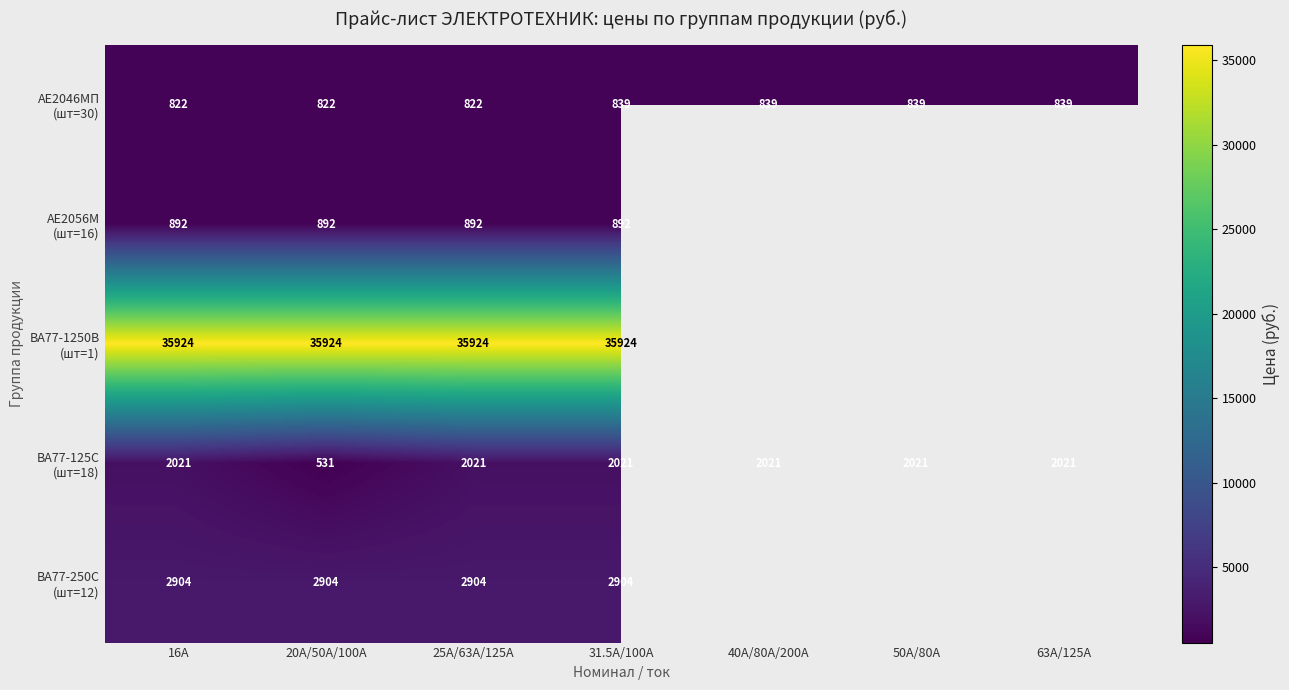

What is the total value across all series at 20А/50А/100А?

41073